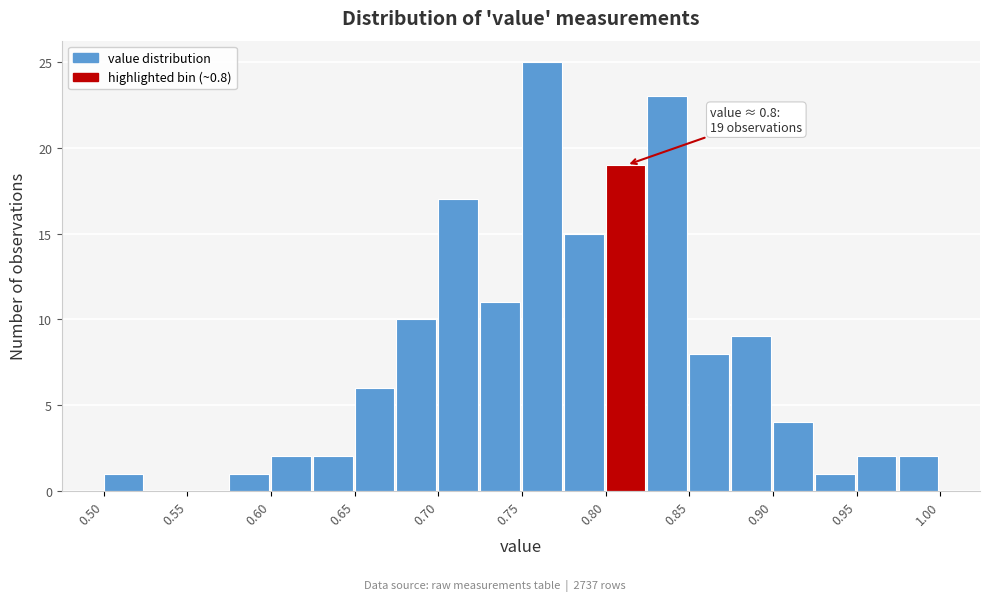

Over which range of the x-axis is the bar tallest?

0.750 to 0.775